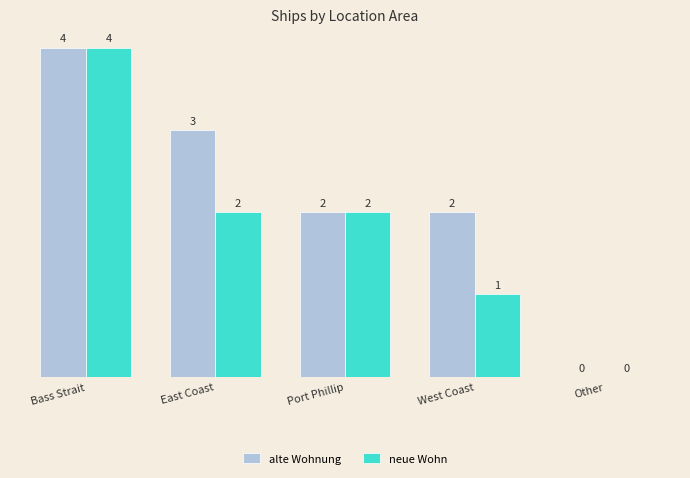

Is it true that neue Wohn equals 1 at Bass Strait?

False